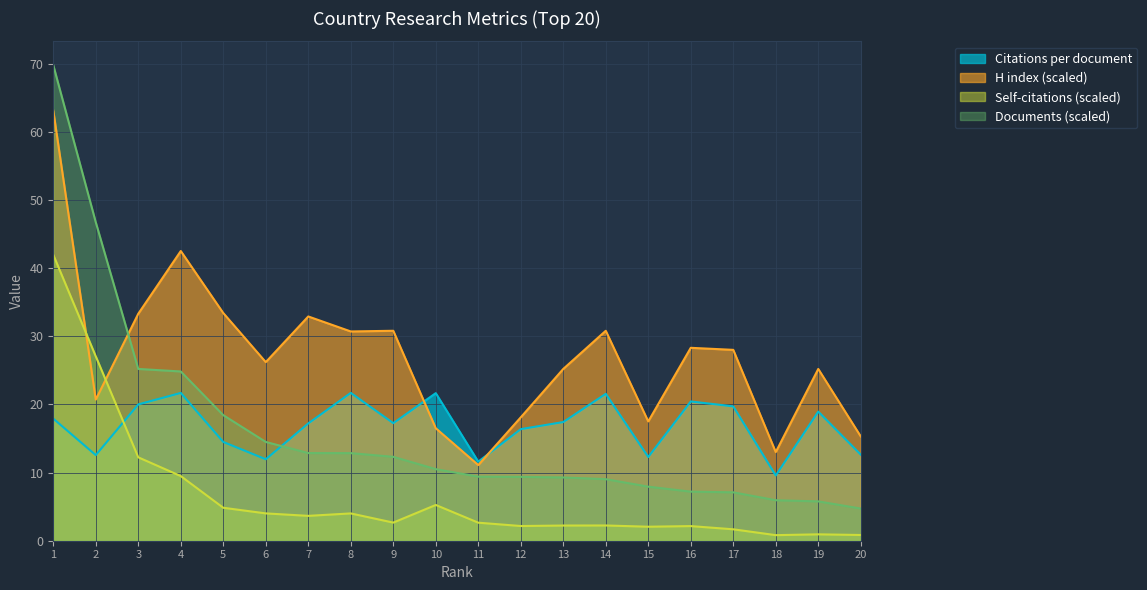

At how many categories does at least one series exceed 35?

3